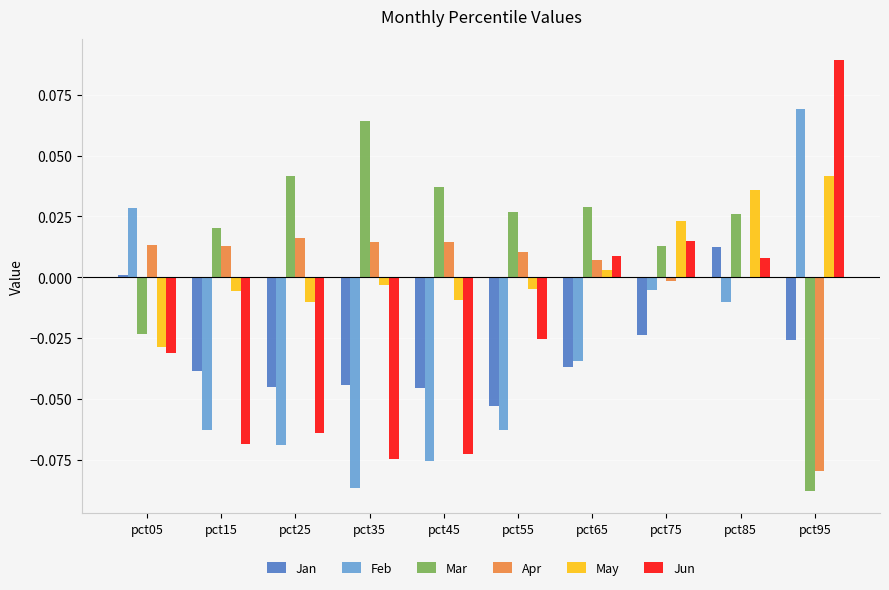

Is the value of Apr at pct05 greater than the value of May at pct45?

Yes